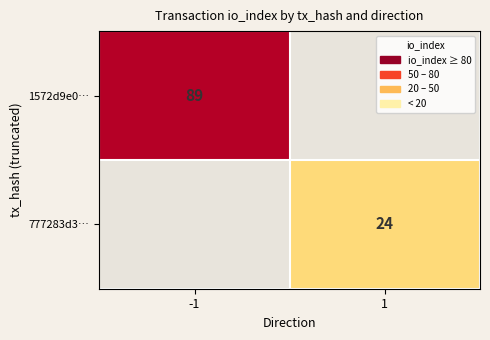

The 777283d3… series shows 24 at 1. True or false?

True